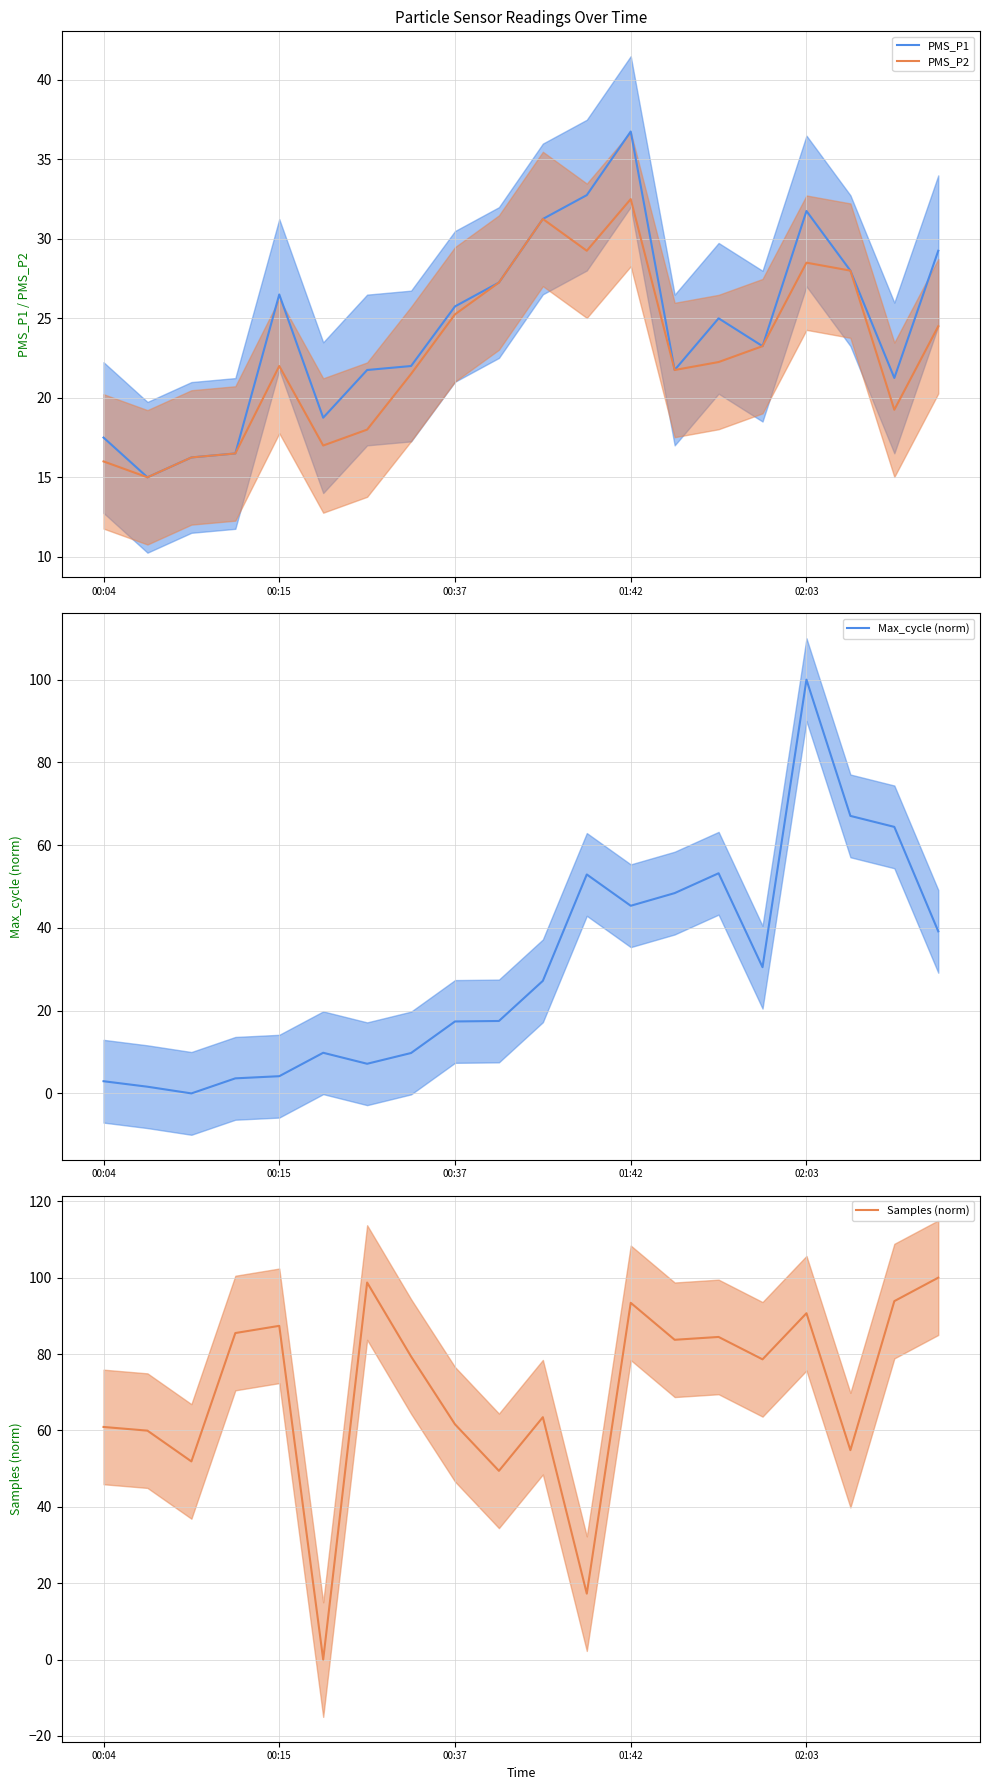

True or false: PMS_P1 has a value of 17.5 at 00:04.

True